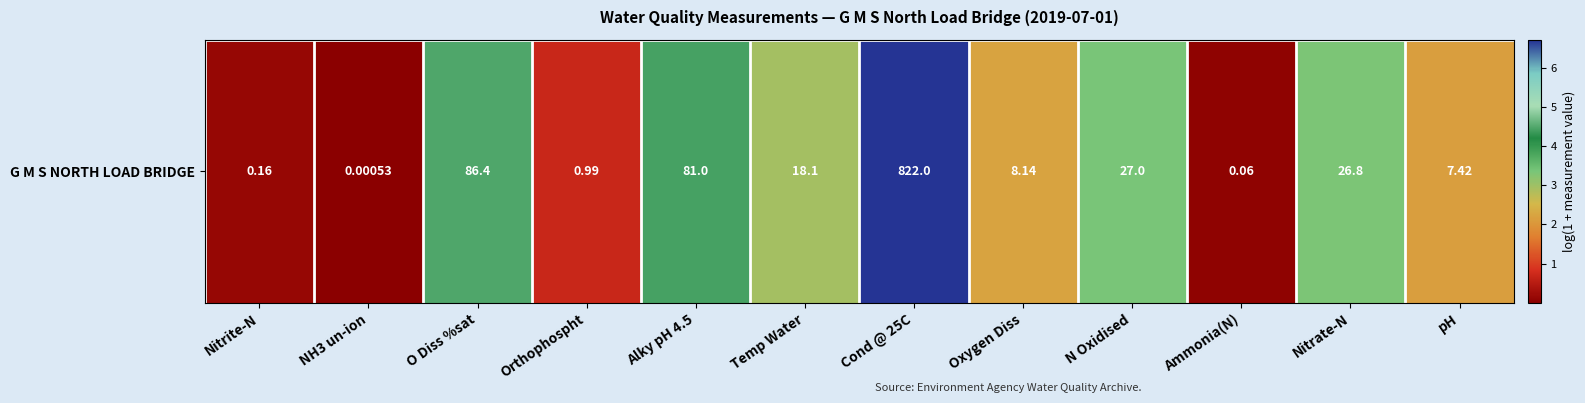

What is the difference between the second highest and second lowest values?

4.4